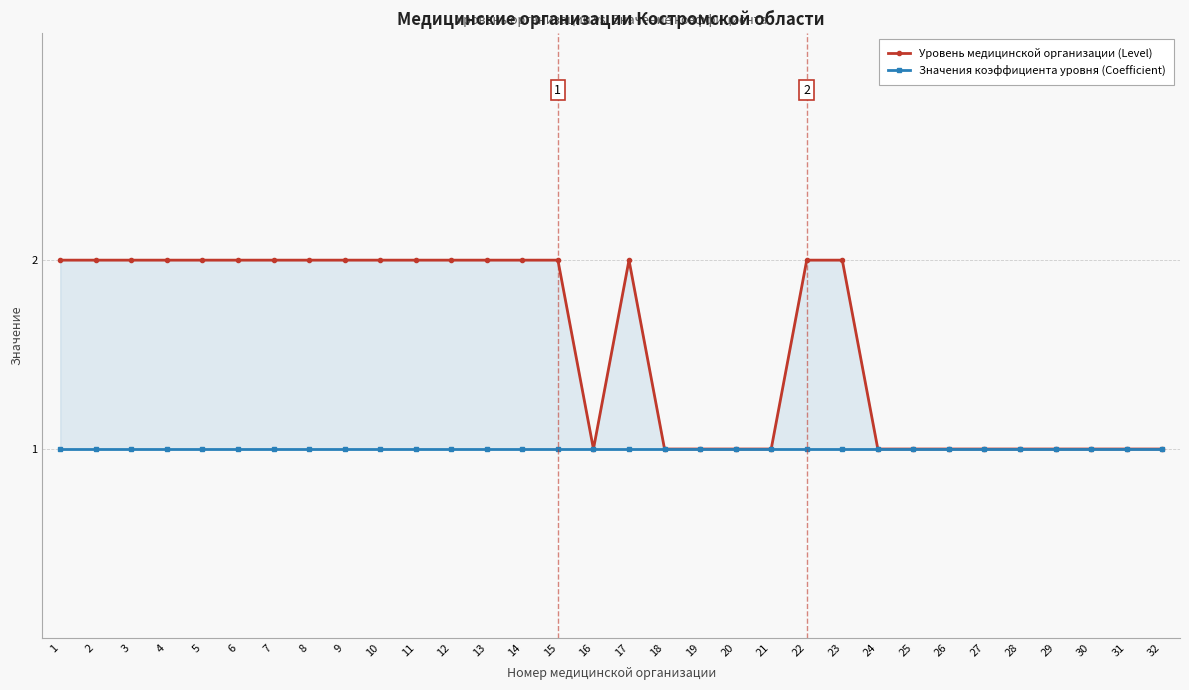

What is the total value across all series at 1?

3